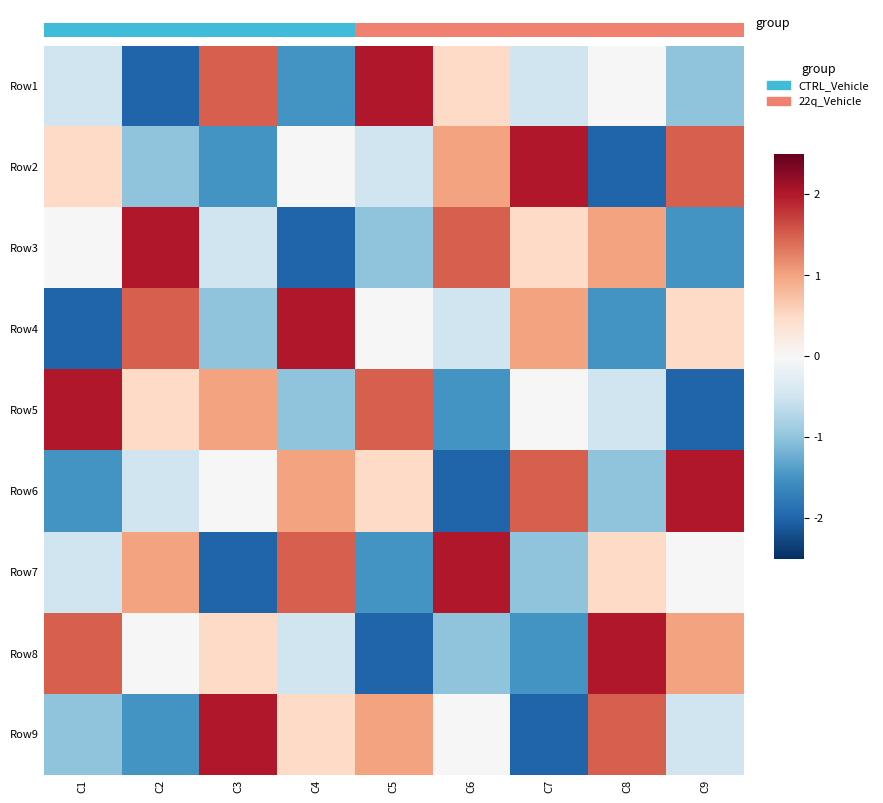

Which category has the highest value in the Row3 series?

C2